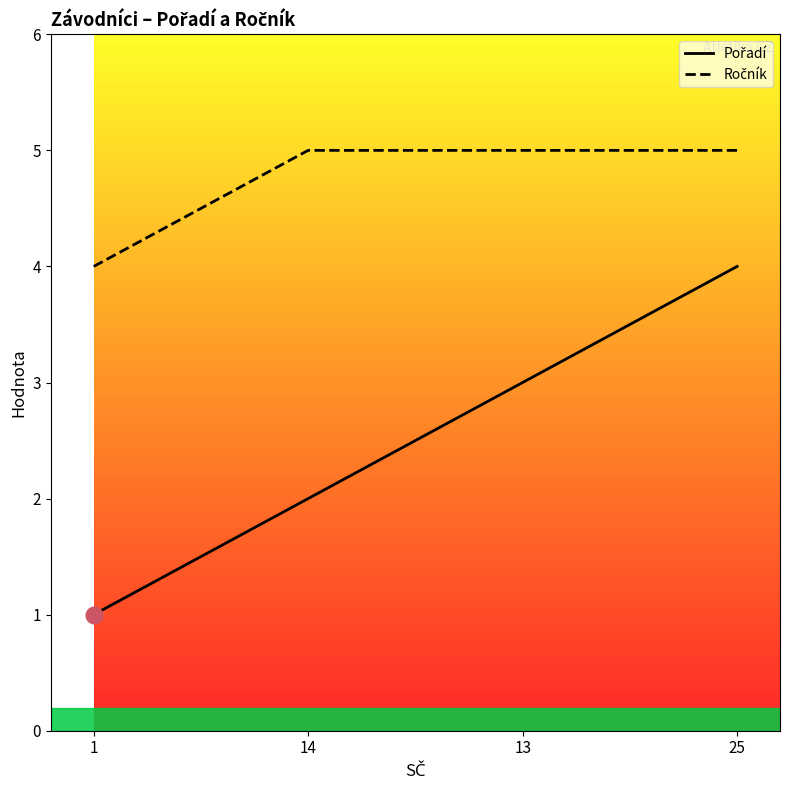

True or false: Pořadí has a value of 1 at 14.

False